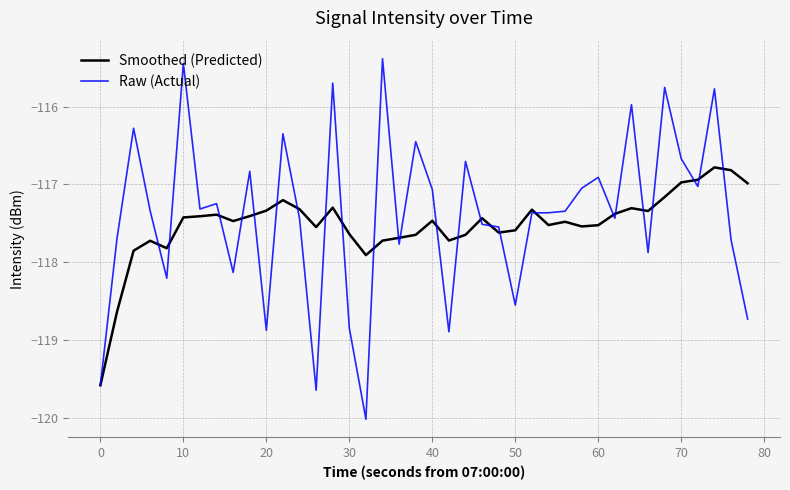

What is the lowest value of the Raw (Actual) series?

-120.0